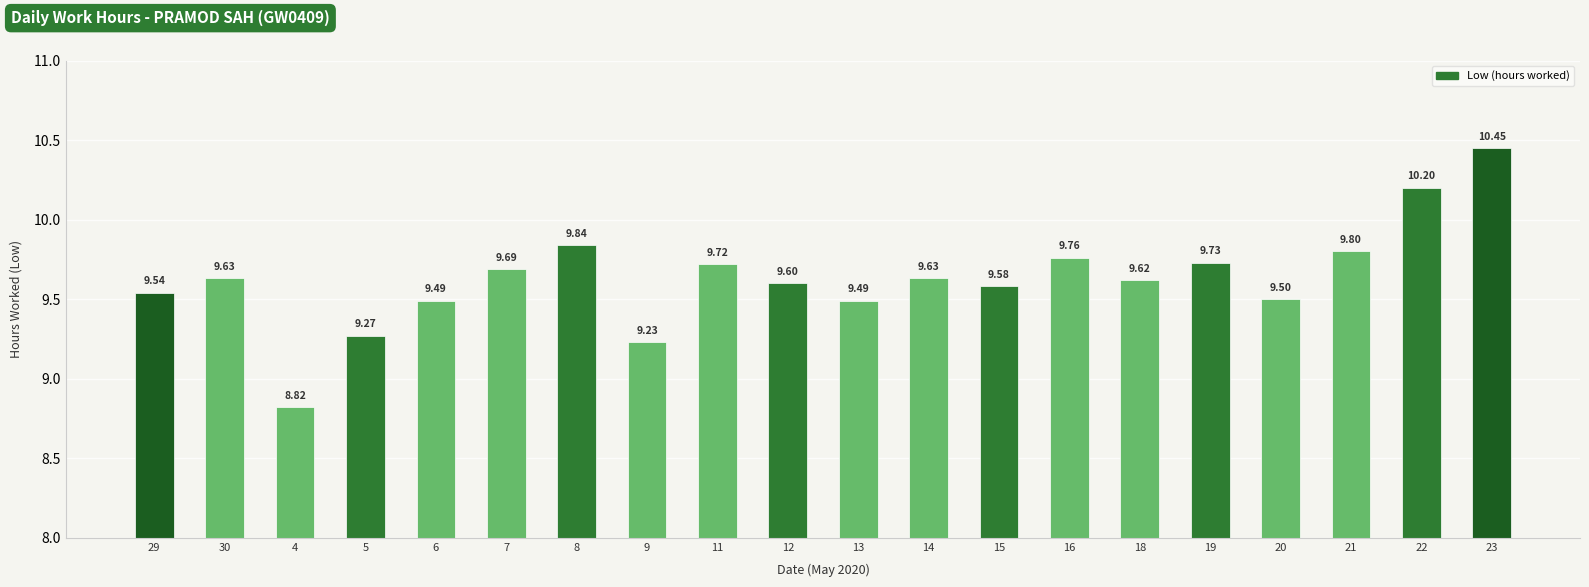

What is the average value?

9.6